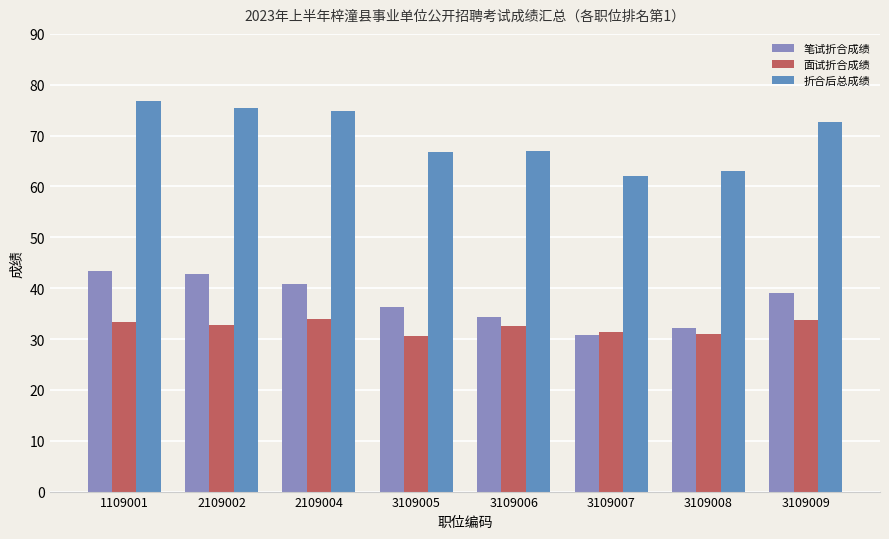

How many groups of bars are there?

8